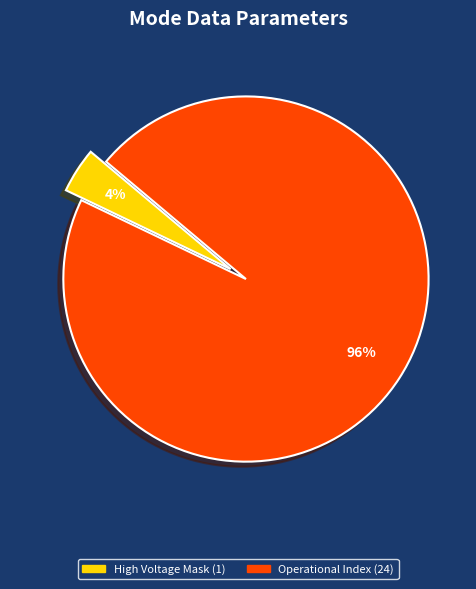

To the nearest percent, what is the average slice percentage?

50%